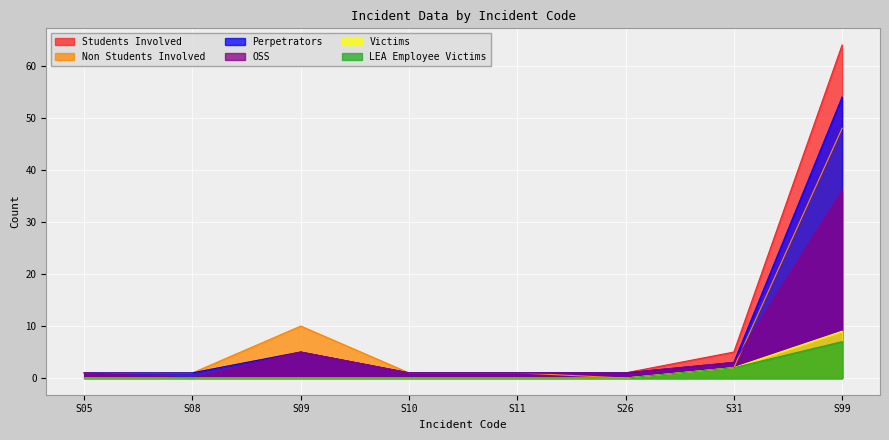

What is the difference between the maximum and second lowest values in the Non Students Involved series?

47